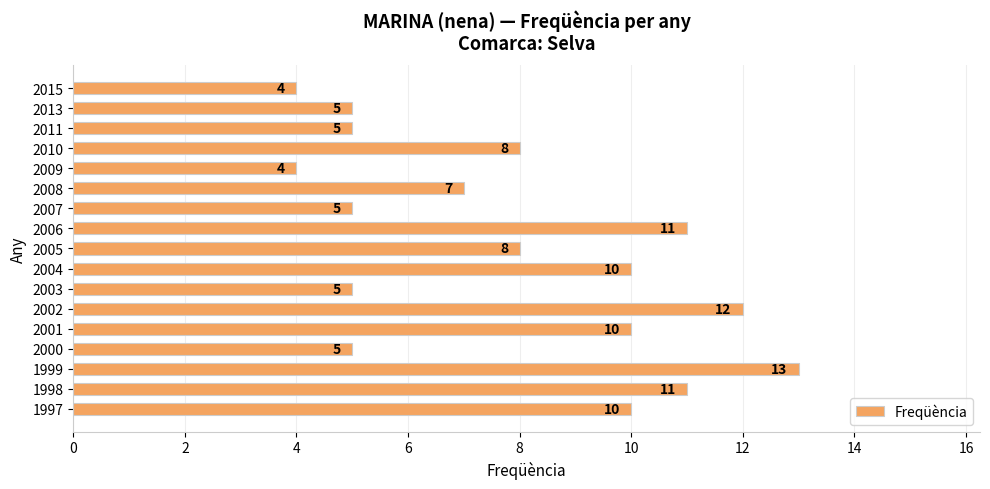

Count the values in the range 5 to 10.

11